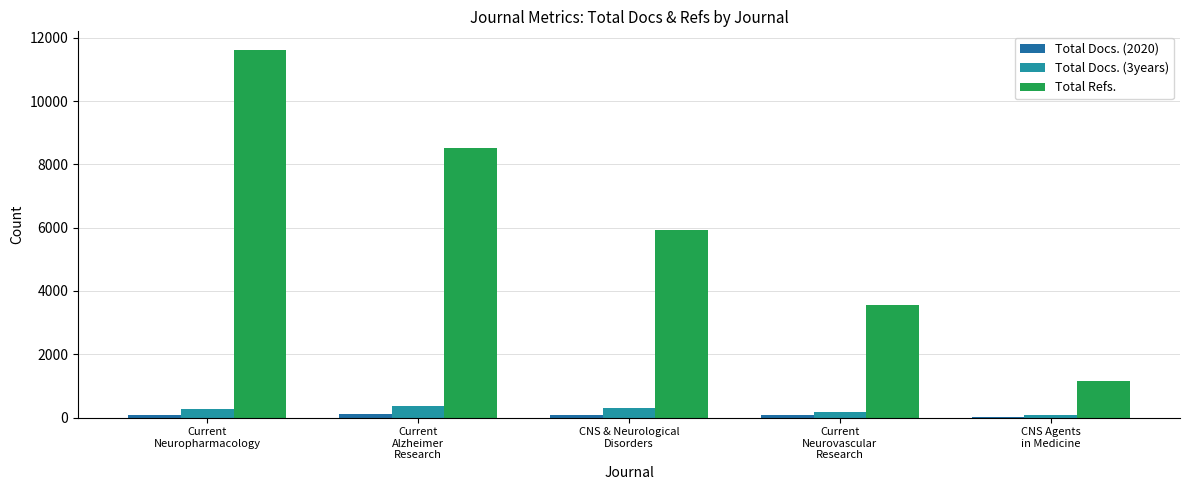

What is the difference between the highest and lowest values at Current
Neurovascular
Research?

3482